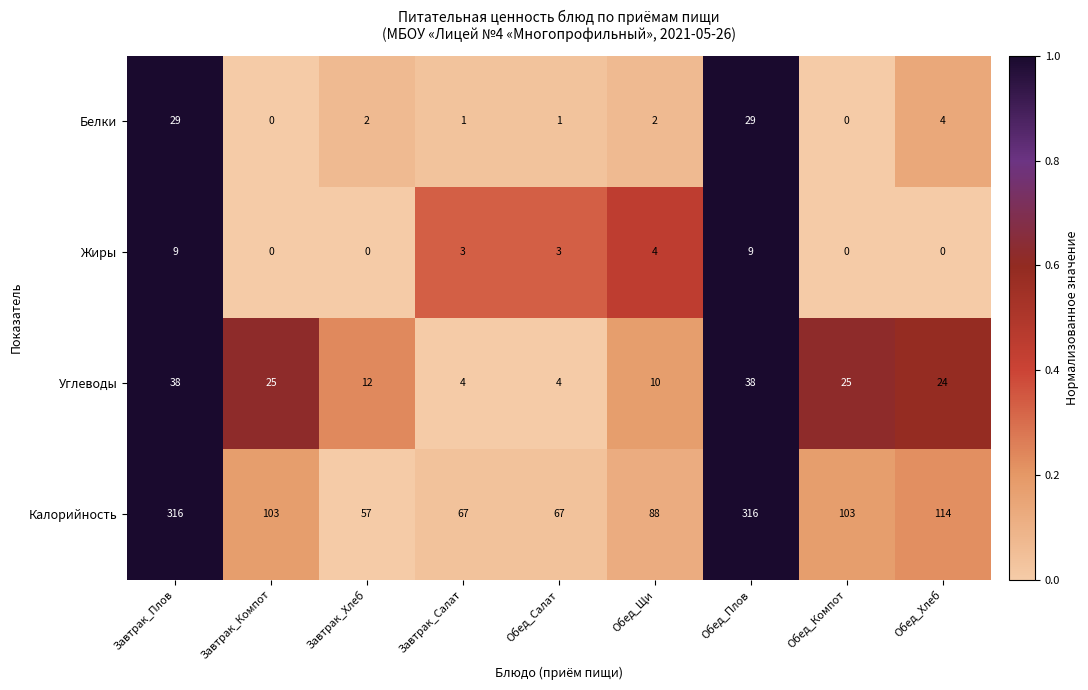

Which series has the widest spread of values?

Калорийность